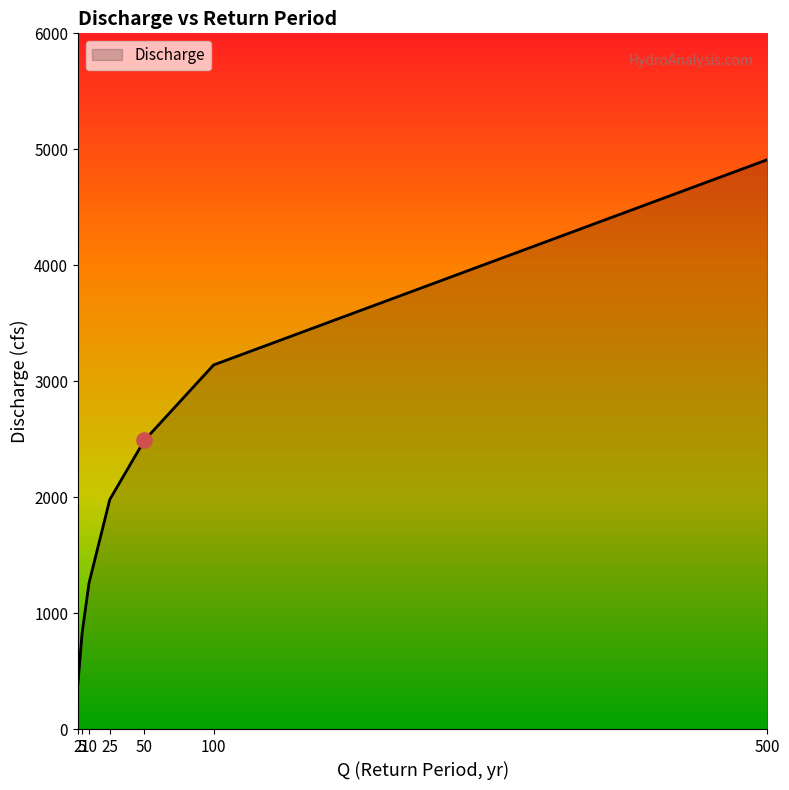

What is the change in value from 10 to 25?

+720